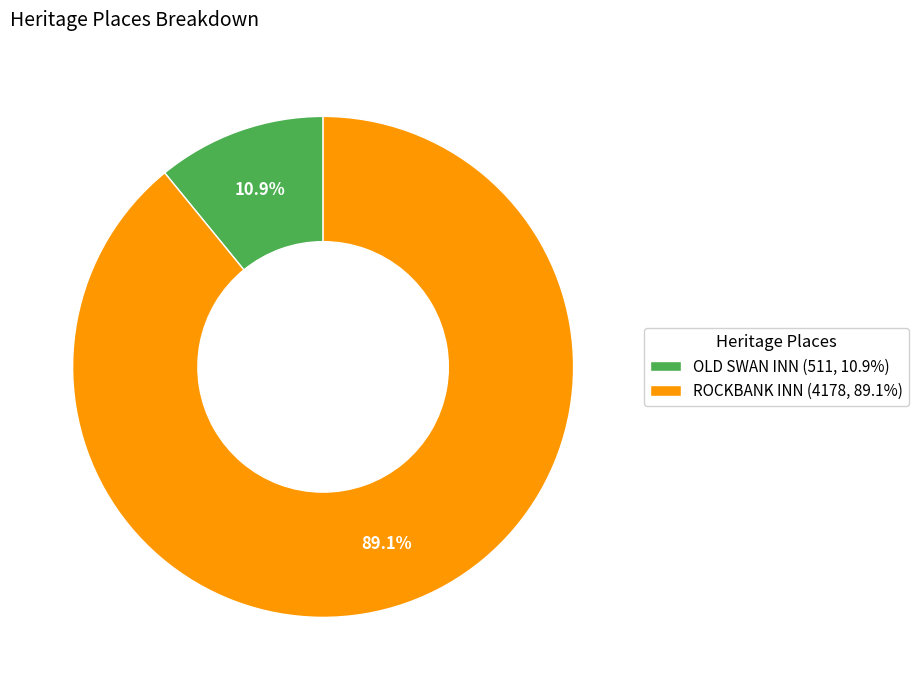

To the nearest percent, what is the difference between the largest and smallest slice percentages?

78%